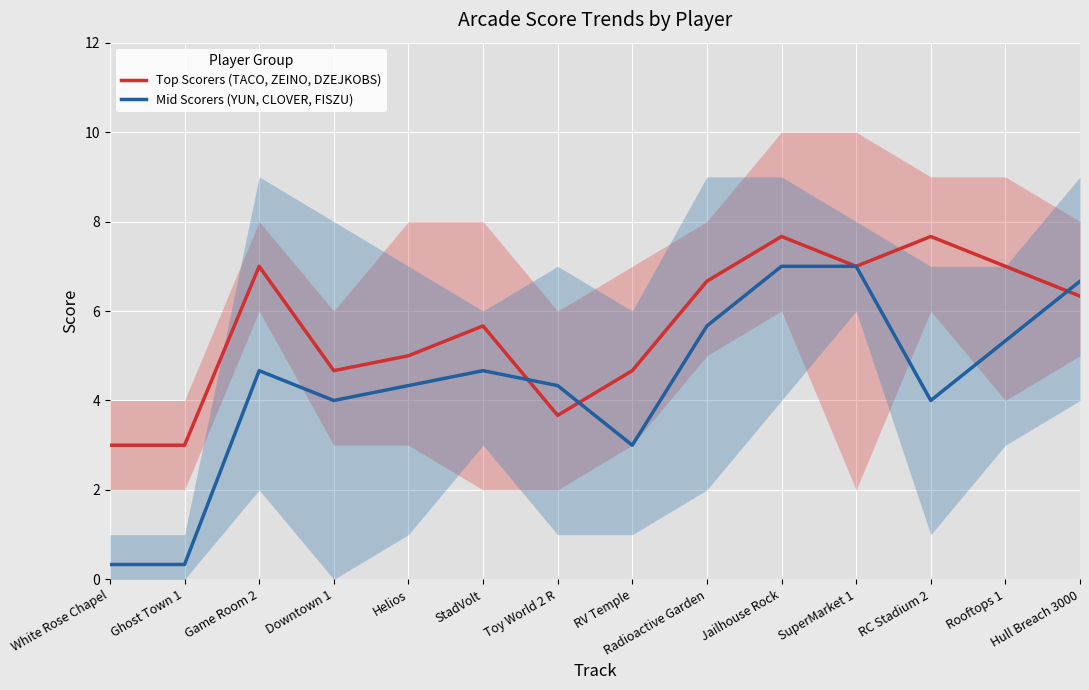

Which series has the widest spread of values?

Mid Scorers (YUN, CLOVER, FISZU)